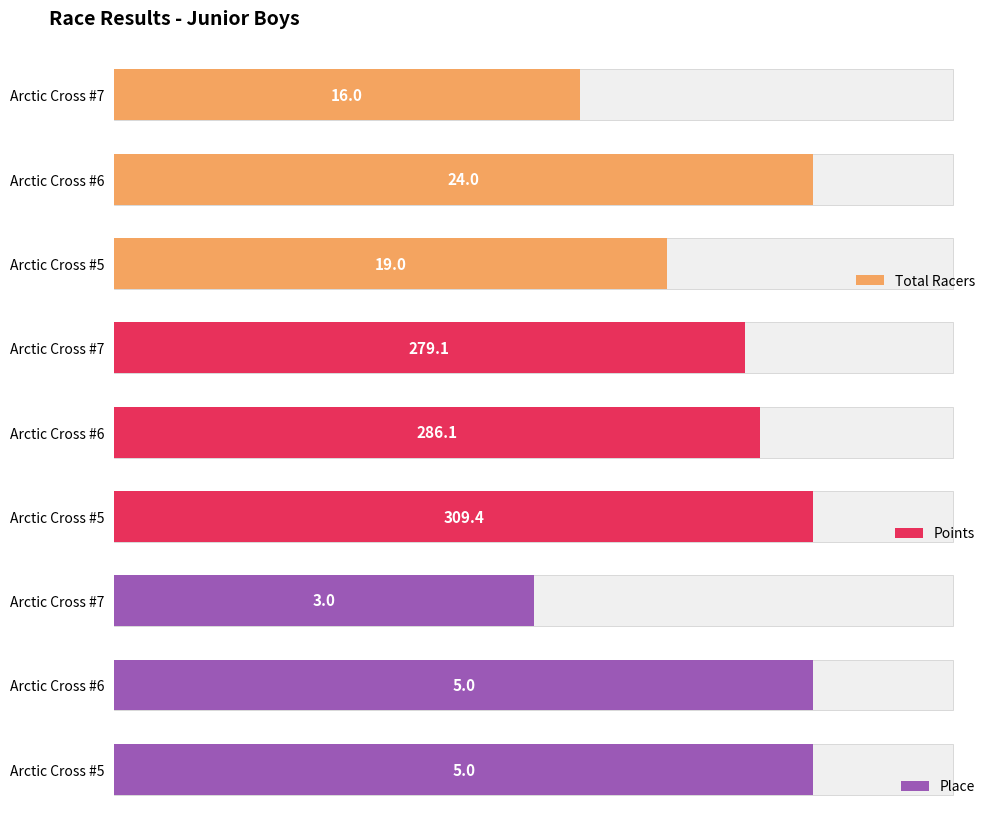

Between Arctic Cross #6 and Arctic Cross #5, which is larger?

Arctic Cross #6